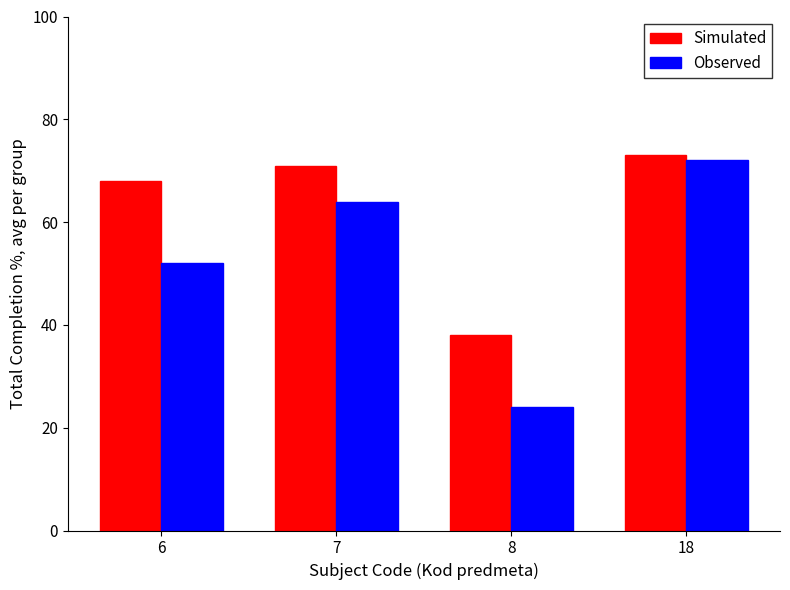

True or false: Observed has a value of 24 at 8.

True